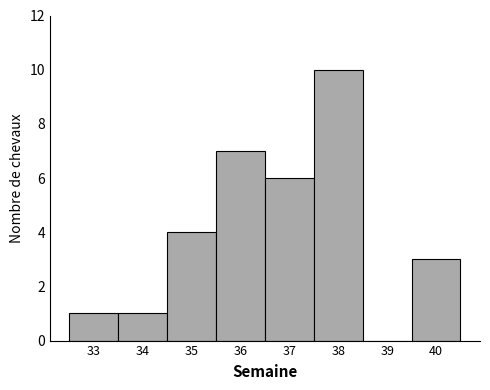

Reading left to right, extract all data points from this chart.

33=1	34=1	35=4	36=7	37=6	38=10	39=0	40=3